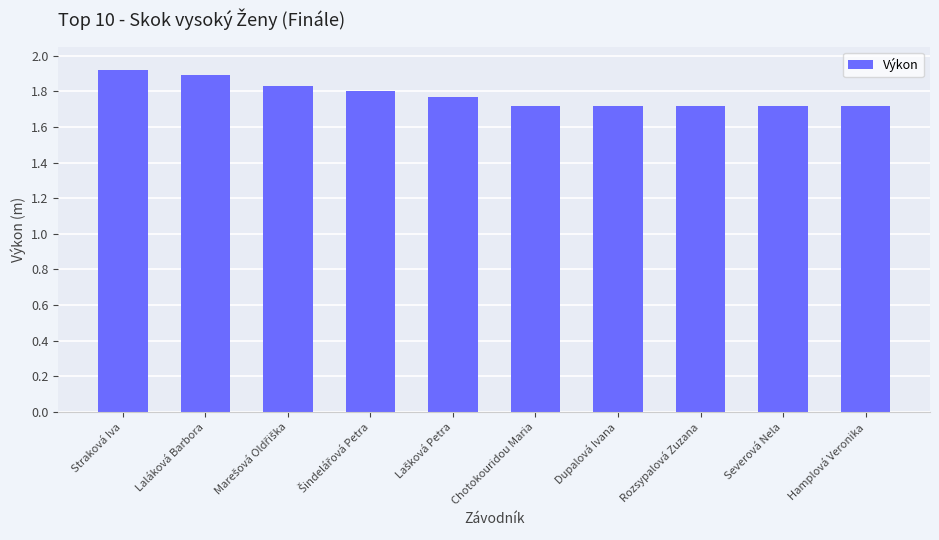

Count the values in the range 1 to 2.

10